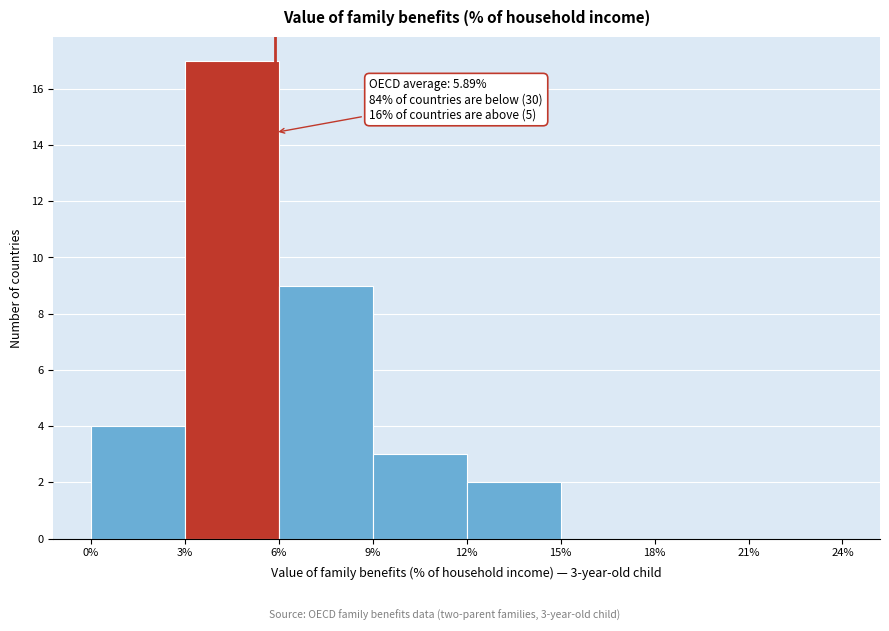

Which range on the x-axis has the tallest bar?

3% to 6%